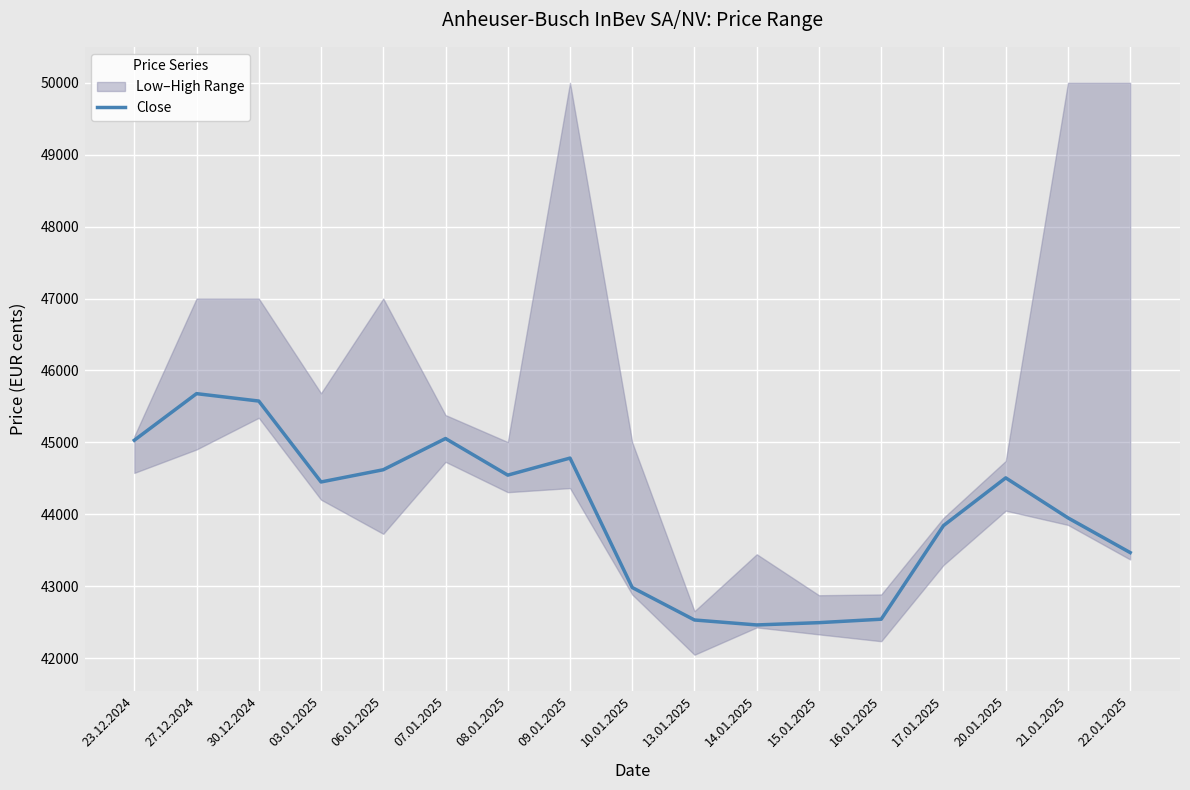

List the labels in order of value, largest first.

27.12.2024, 30.12.2024, 07.01.2025, 23.12.2024, 09.01.2025, 06.01.2025, 08.01.2025, 20.01.2025, 03.01.2025, 21.01.2025, 17.01.2025, 22.01.2025, 10.01.2025, 16.01.2025, 13.01.2025, 15.01.2025, 14.01.2025